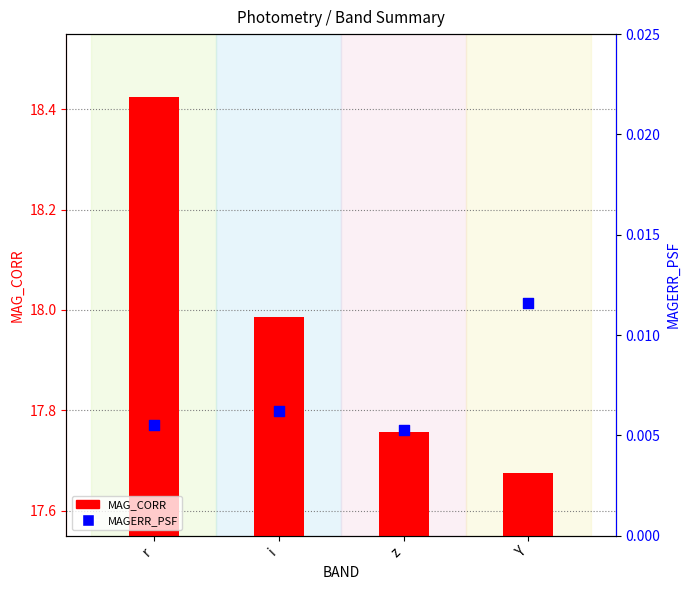

At which category is the sum across all series the highest?

r